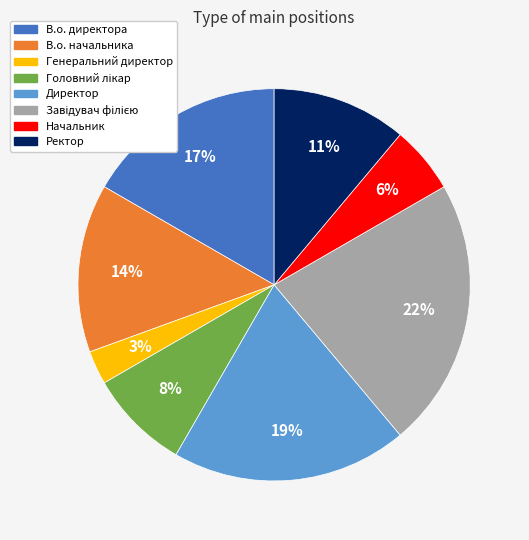

How many slices are in this pie chart?

8